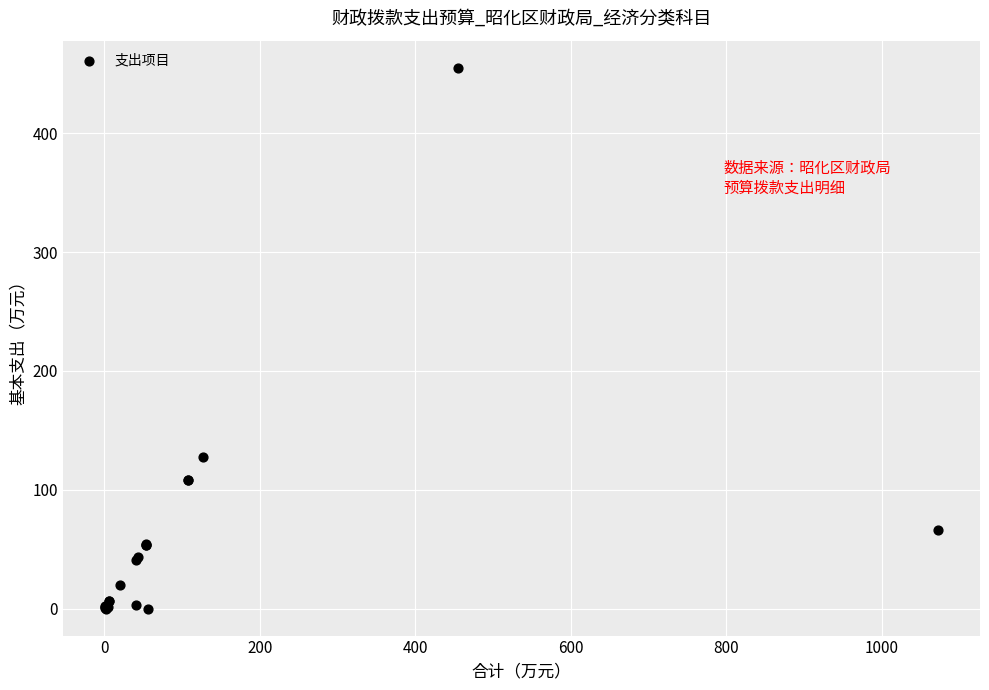

What Y value in the scatter plot is closest to 227?

127.7